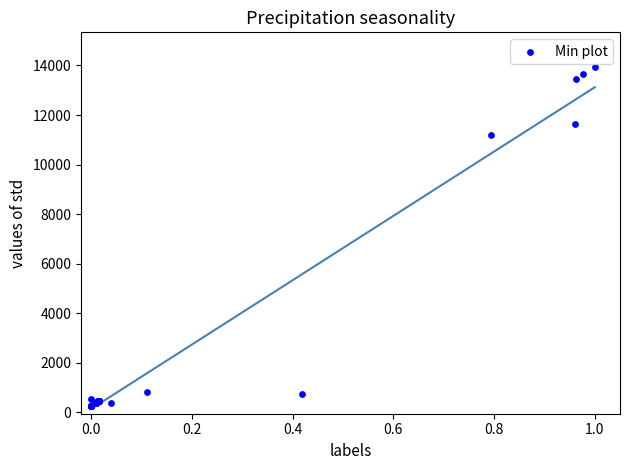

What Y value in the scatter plot is closest to 7106?

11175.5